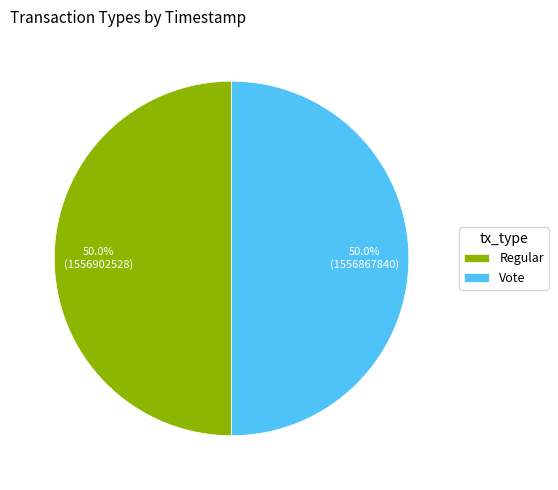

Combined, what portion of the pie is Vote and Regular?

100.0%